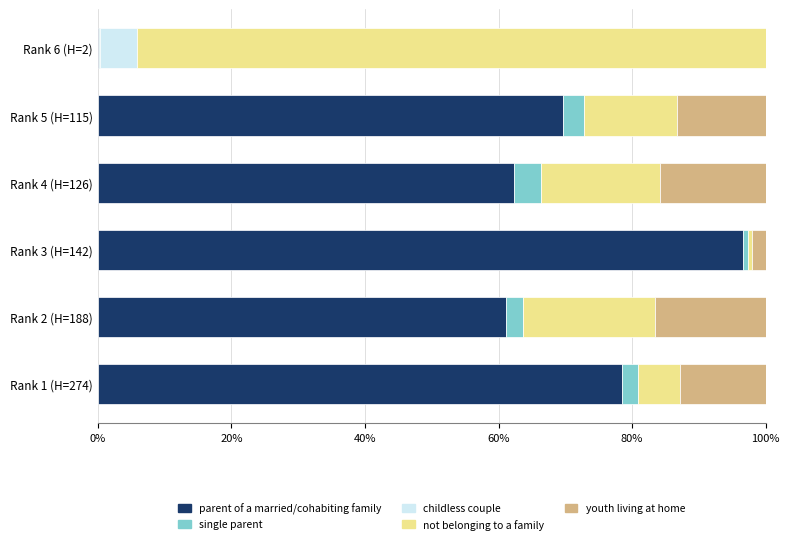

Which category has the highest value in the parent of a married/cohabiting family series?

Rank 3 (H=142)